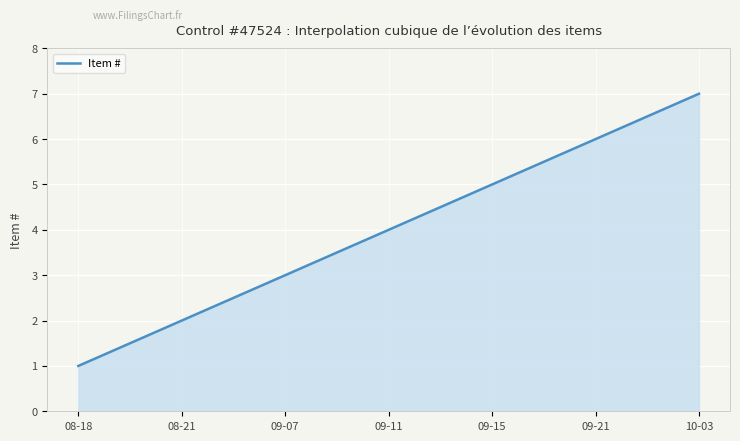

What is the maximum value shown in the chart?

7.0